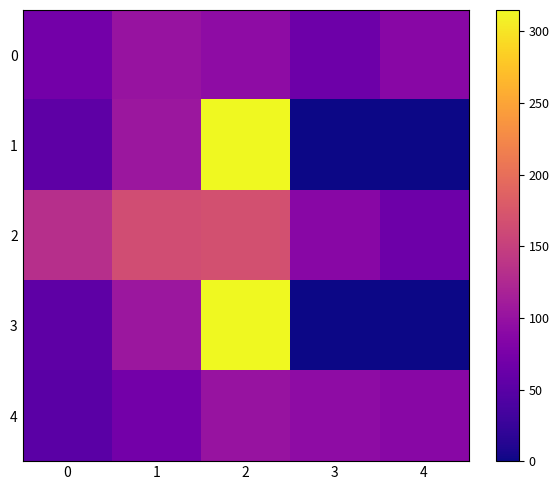

Reading left to right, transcribe all the data shown in this chart.

0: 0=71	1=101	2=93	3=66	4=88
1: 0=54	1=105	2=315	3=0	4=0
2: 0=132	1=164	2=168	3=88	4=66
3: 0=54	1=105	2=315	3=0	4=0
4: 0=51	1=71	2=101	3=93	4=88